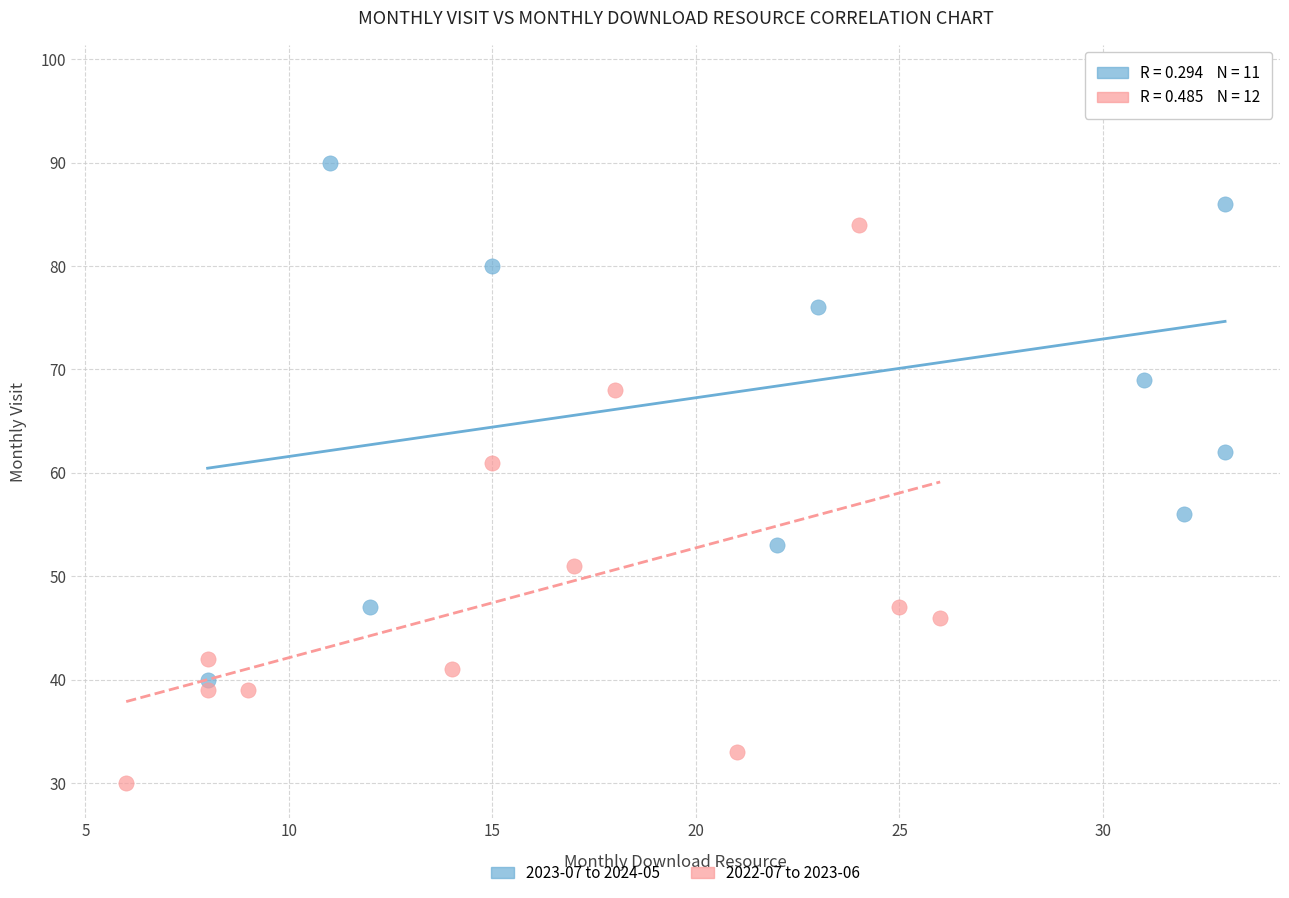

Which series contains the highest Y value?

2023-07 to 2024-05